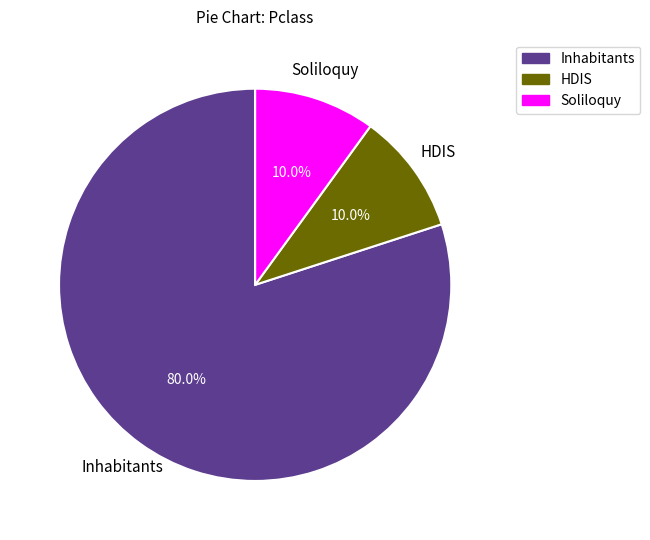

How many slices are in this pie chart?

3